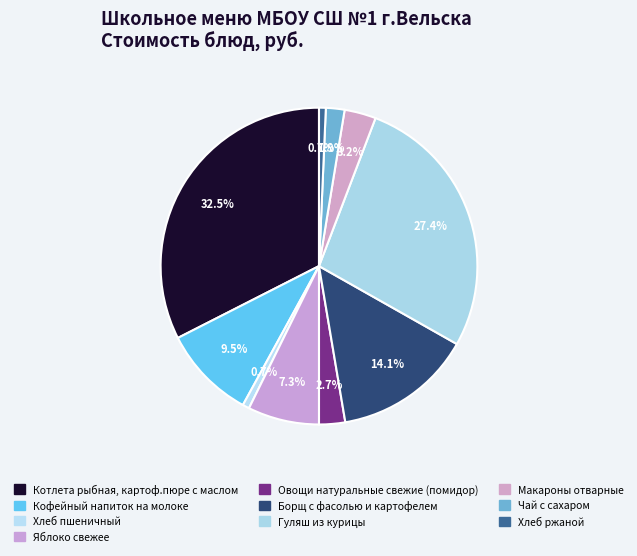

How many segments does this pie chart have?

10